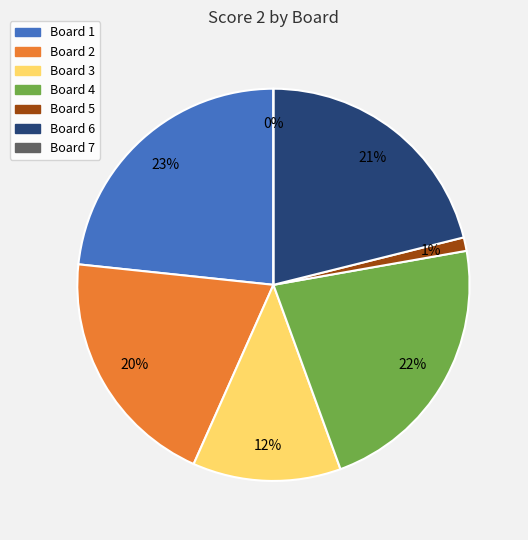

Is there any slice that represents more than half of the pie?

No